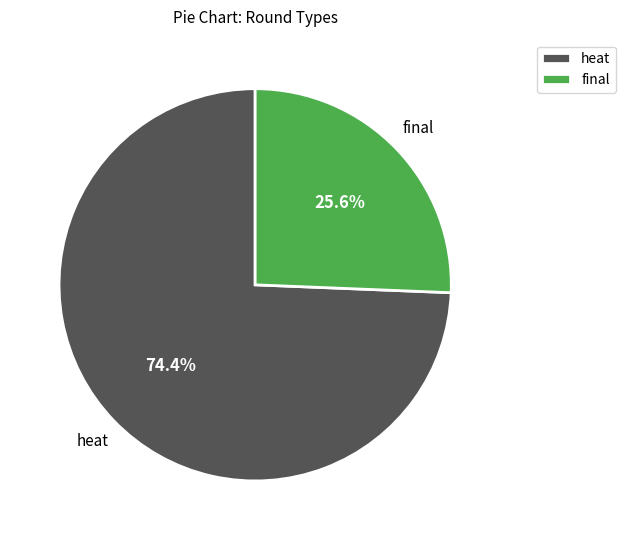

What percentage is the heat slice, to the nearest percent?

74%